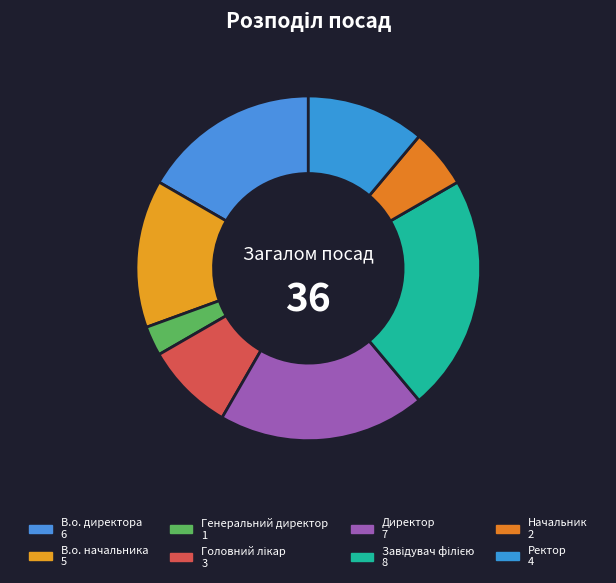

Count the number of slices in the pie.

8